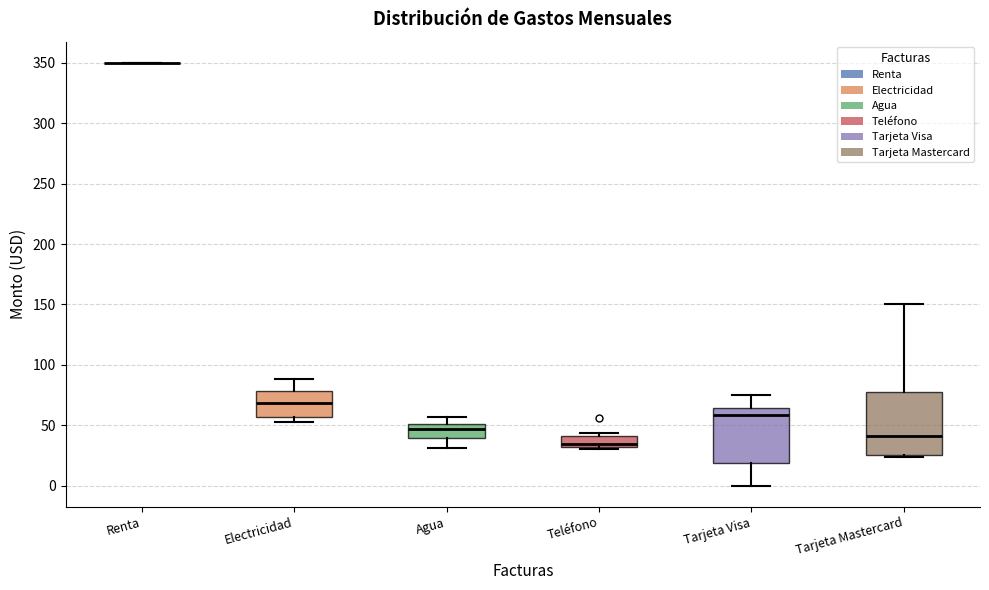

Where does the lower whisker of the box for Tarjeta Visa end on the y-axis? The values are not printed on the chart, so give them approximately, as read against the axis.

0